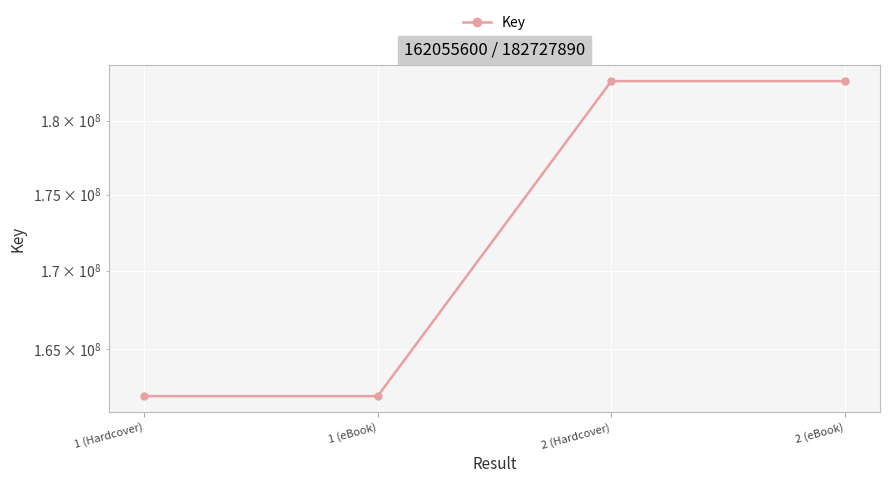

What is the difference between the values at 1 (eBook) and 2 (eBook)?

20672290